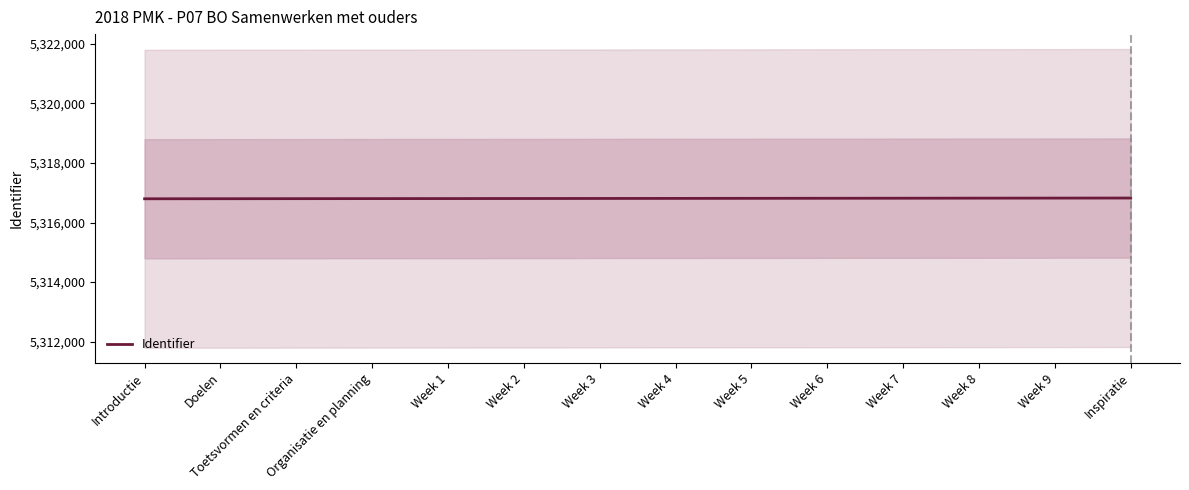

How many values are below 5316810?

7